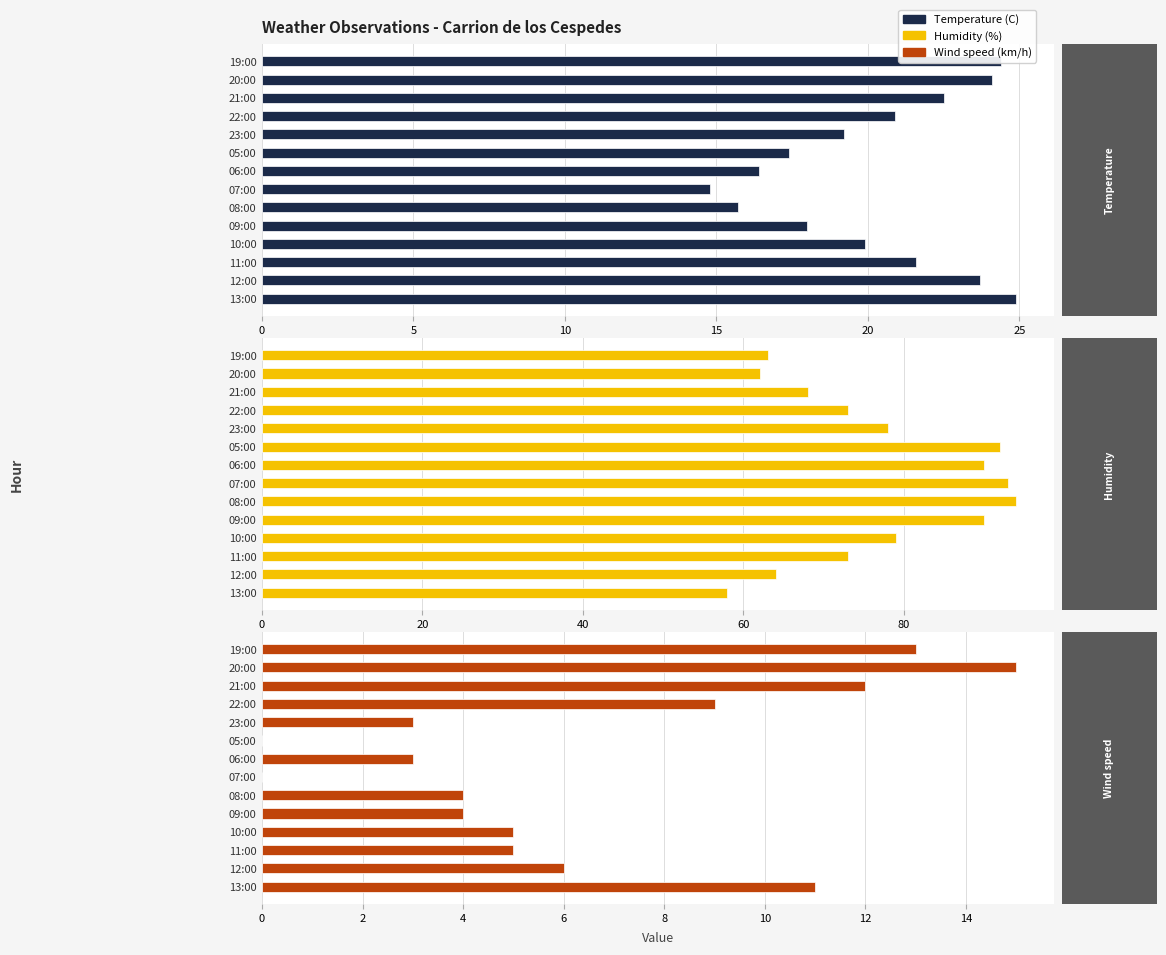

List the series in order of their peak value, highest first.

Humidity (%), Temperature (C), Wind speed (km/h)